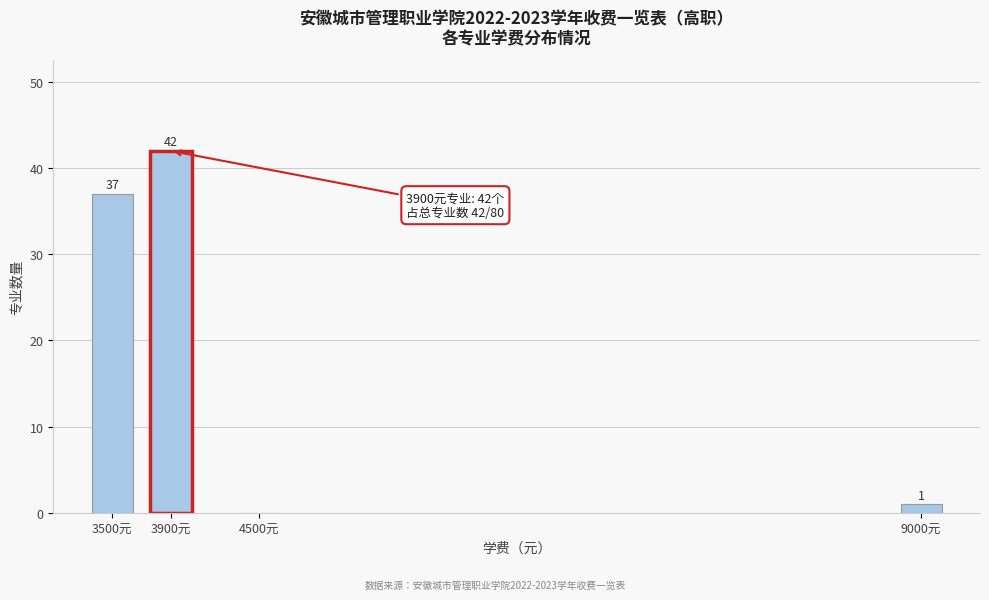

Reading right to left, list all the values displayed in this chart.

9000元=1	4500元=0	3900元=42	3500元=37